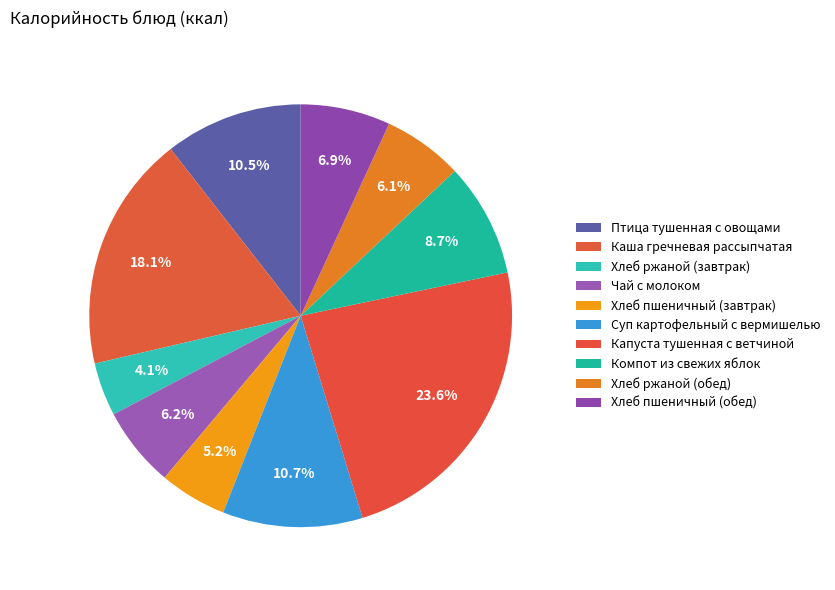

Does Чай с молоком represent more than half of the total?

No